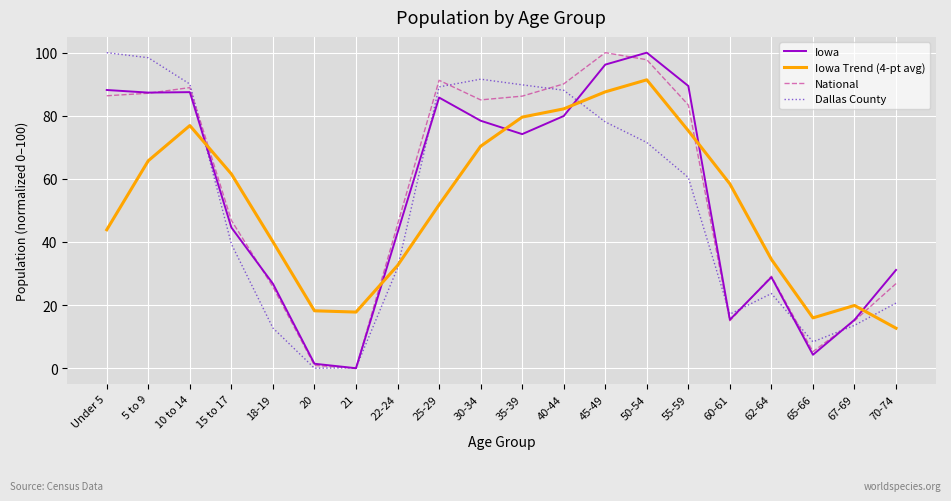

Where is National nearest to the value 50?

15 to 17